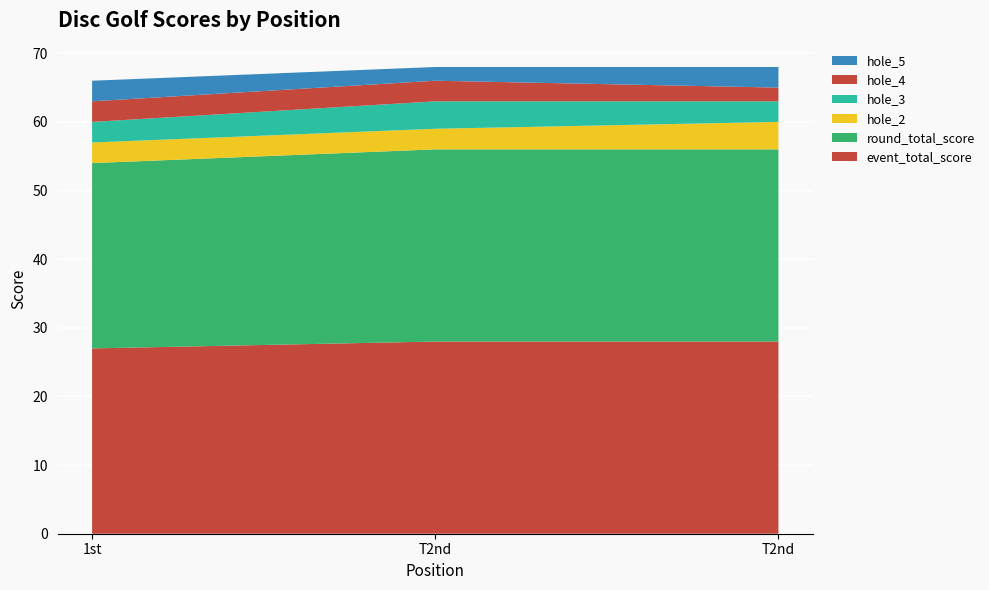

Reading left to right, transcribe all the data shown in this chart.

event_total_score: 1=27	2=28	3=28
round_total_score: 1=27	2=28	3=28
hole_2: 1=3	2=3	3=4
hole_3: 1=3	2=4	3=3
hole_4: 1=3	2=3	3=2
hole_5: 1=3	2=2	3=3